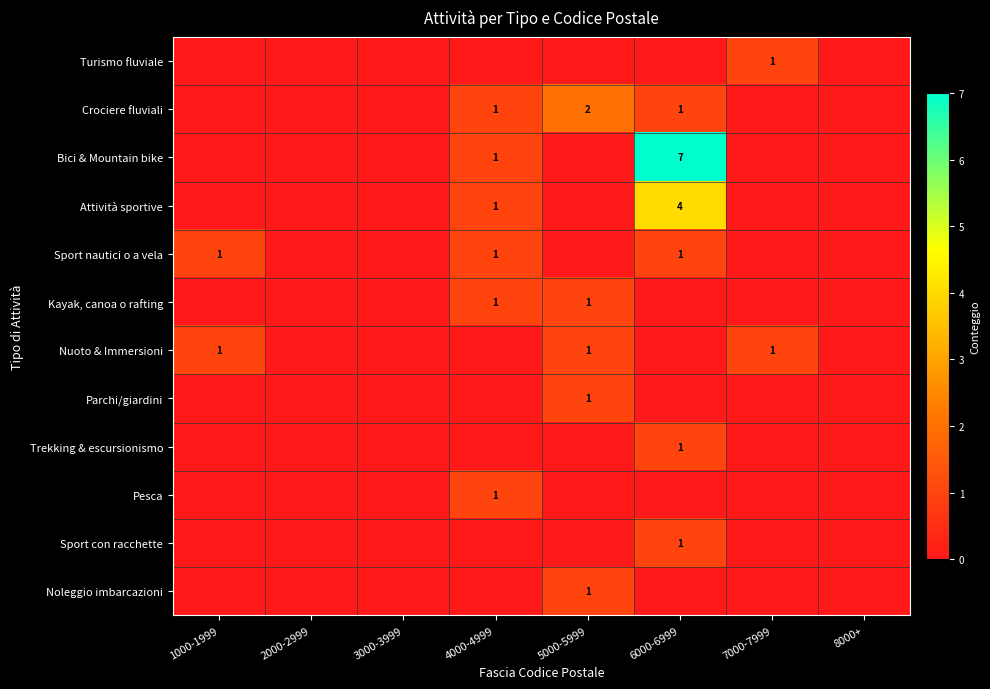

The Pesca series shows 1 at 4000-4999. True or false?

True